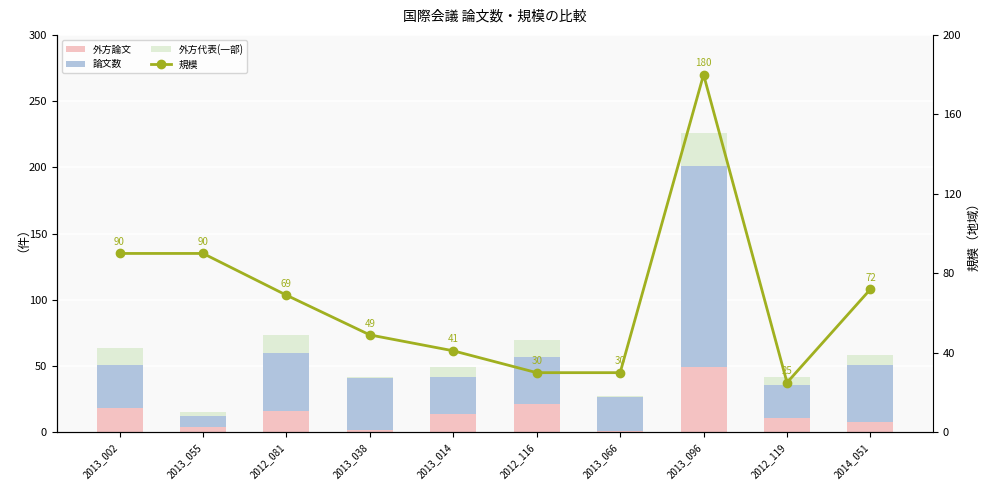

True or false: 規模 has a value of 120.0 at 2014_051.

False